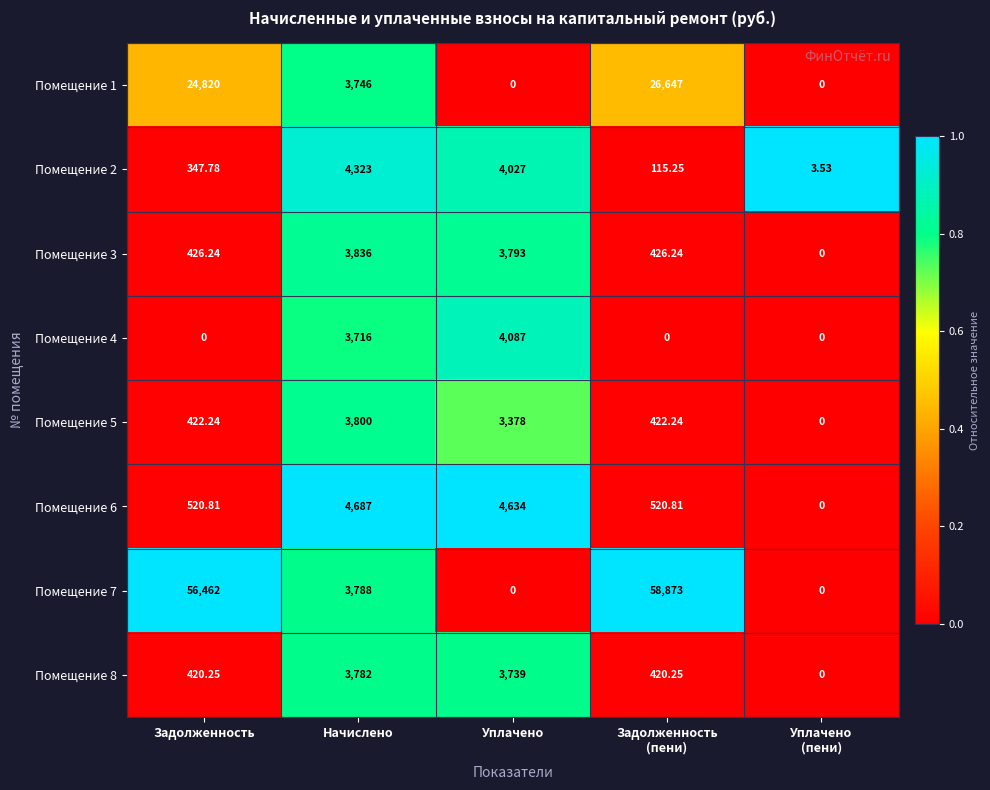

Is the value of Помещение 2 at Начислено greater than the value of Помещение 6 at Задолженность?

Yes